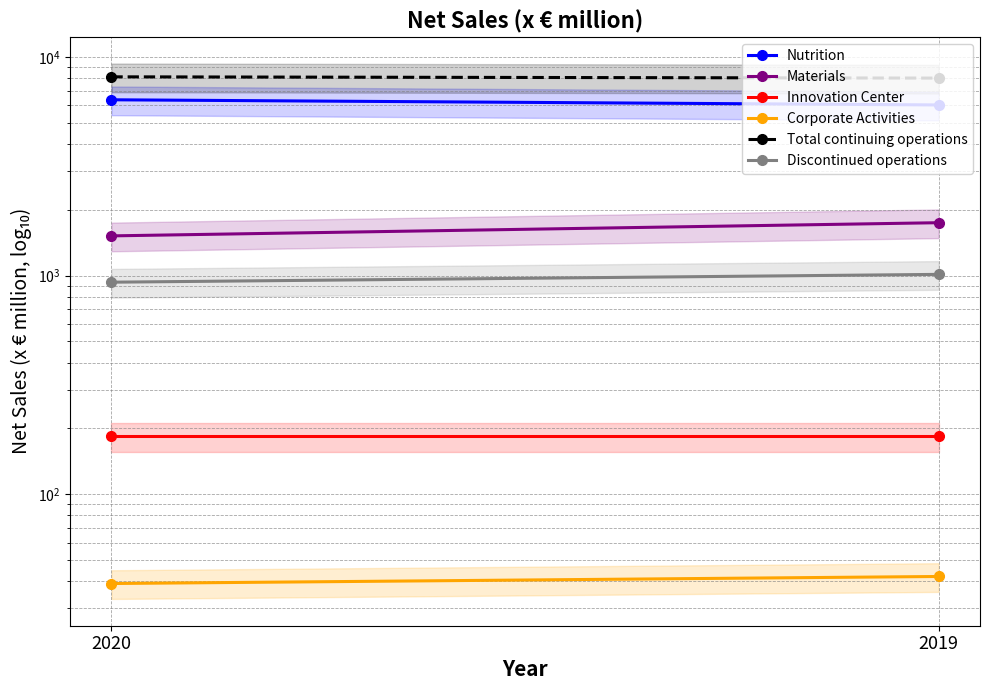

Rank the categories by Materials value from highest to lowest.

2019, 2020